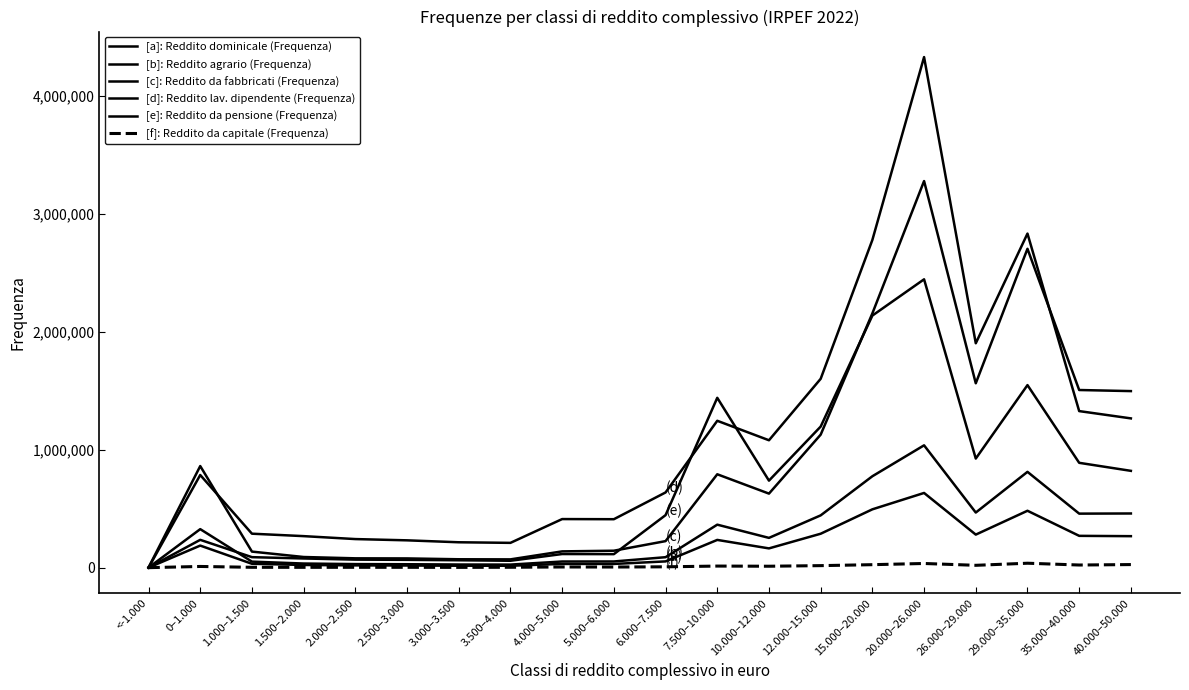

The value of Reddito dominicale (Freq) at <-1.000 is 84. True or false?

False